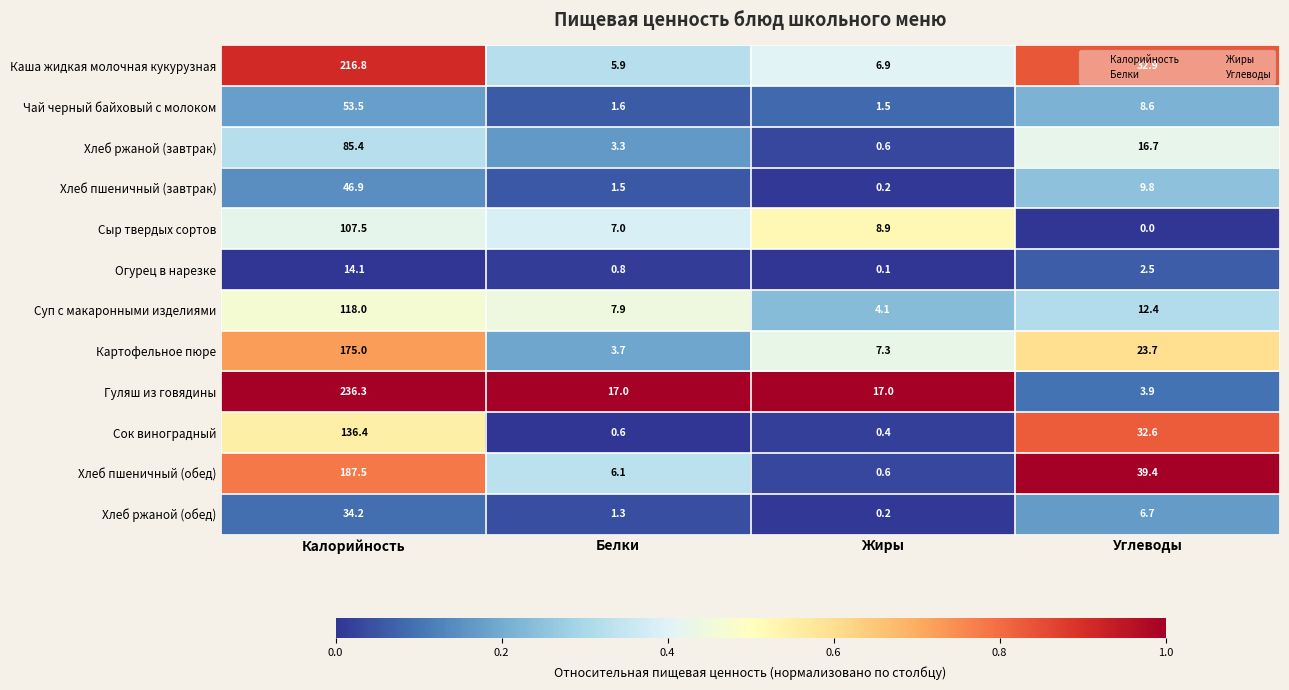

The value of Гуляш из говядины at Углеводы is 5.7. True or false?

False